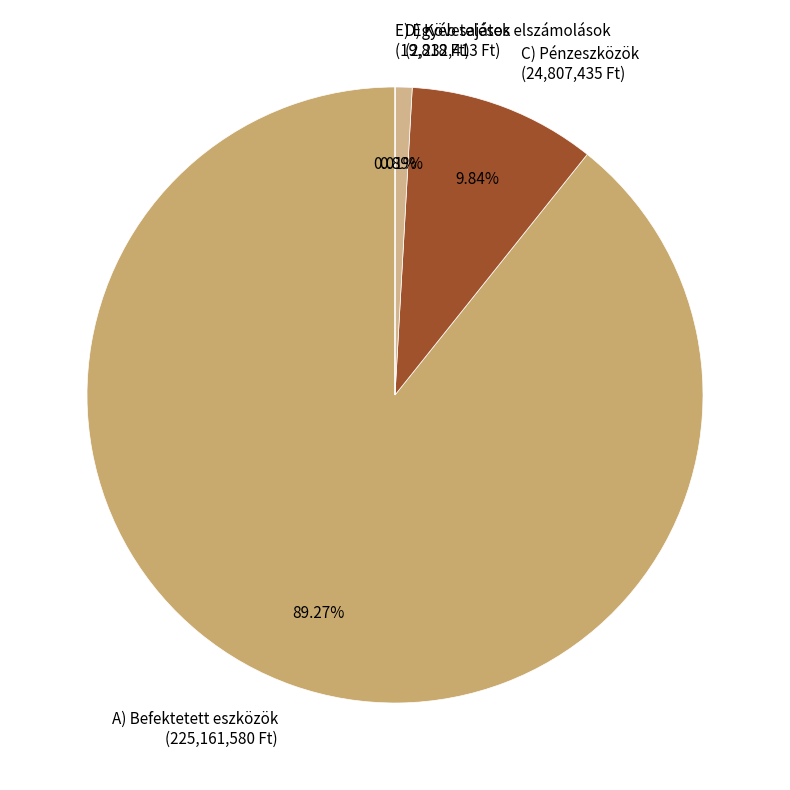

Between C) Pénzeszközök (24,807,435 Ft) and D) Követelések (2,232,413 Ft), which is larger?

C) Pénzeszközök (24,807,435 Ft)